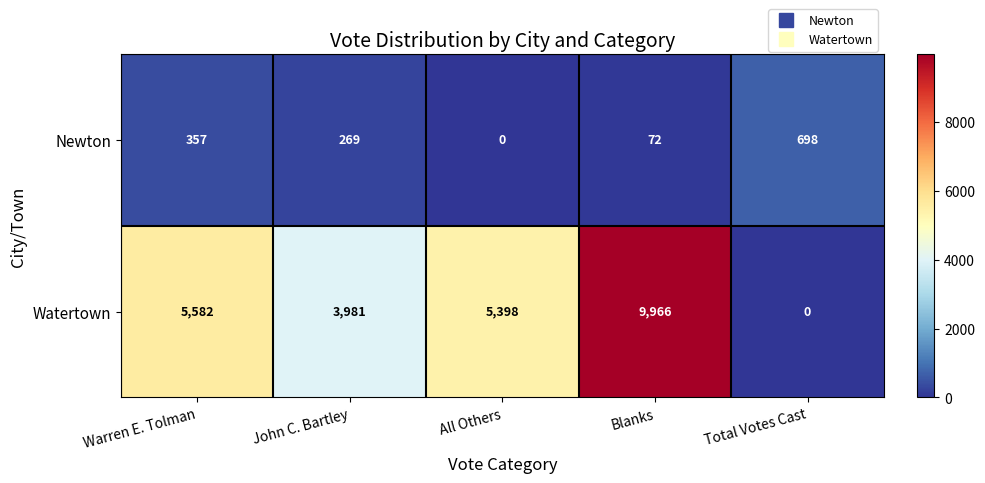

Rank the series by their maximum value, from highest to lowest.

Watertown, Newton